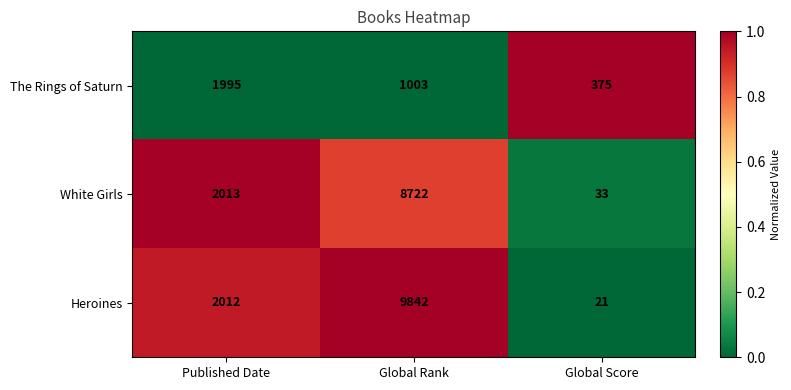

What is the average value of the Heroines series?

3958